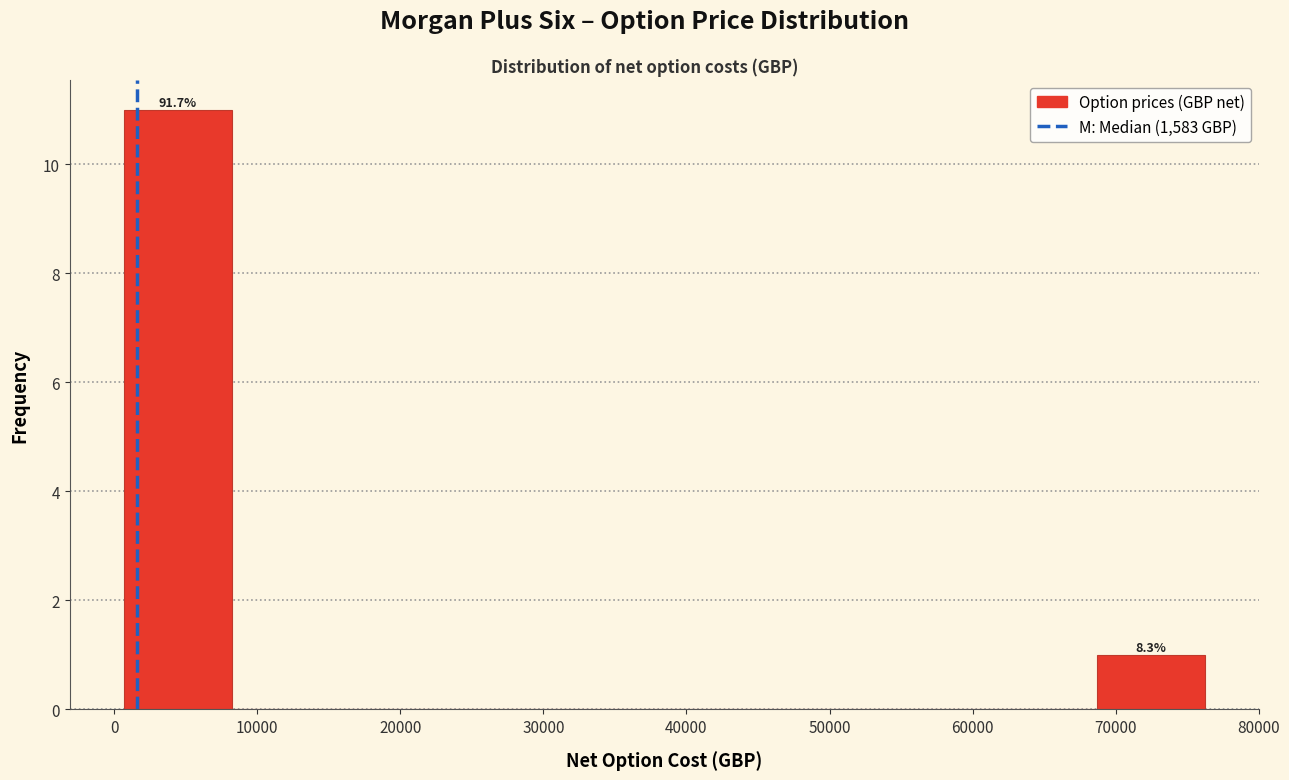

Over which range of the x-axis is the bar tallest?

1000 to 8000